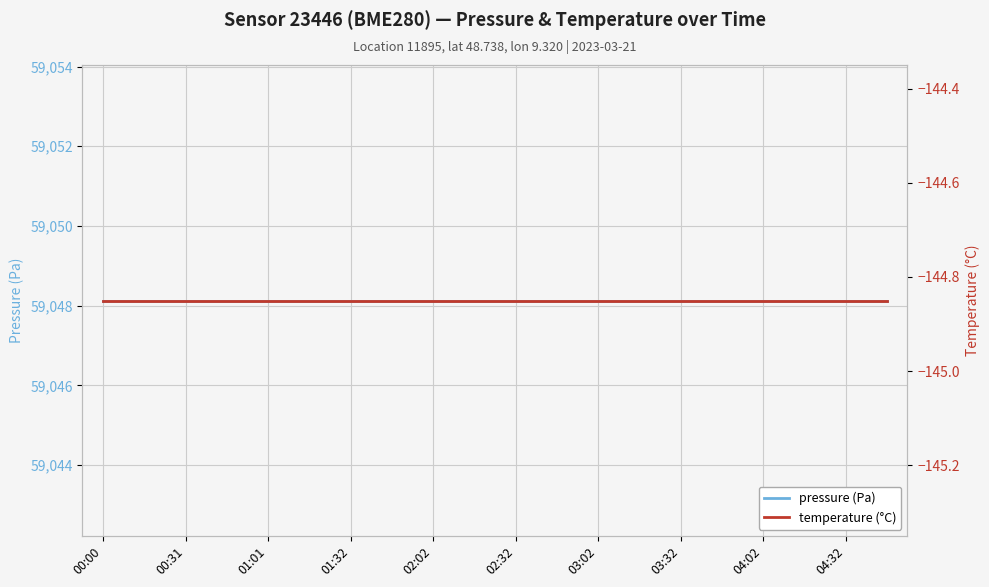

Where is pressure (Pa) nearest to the value 59048?

00:00